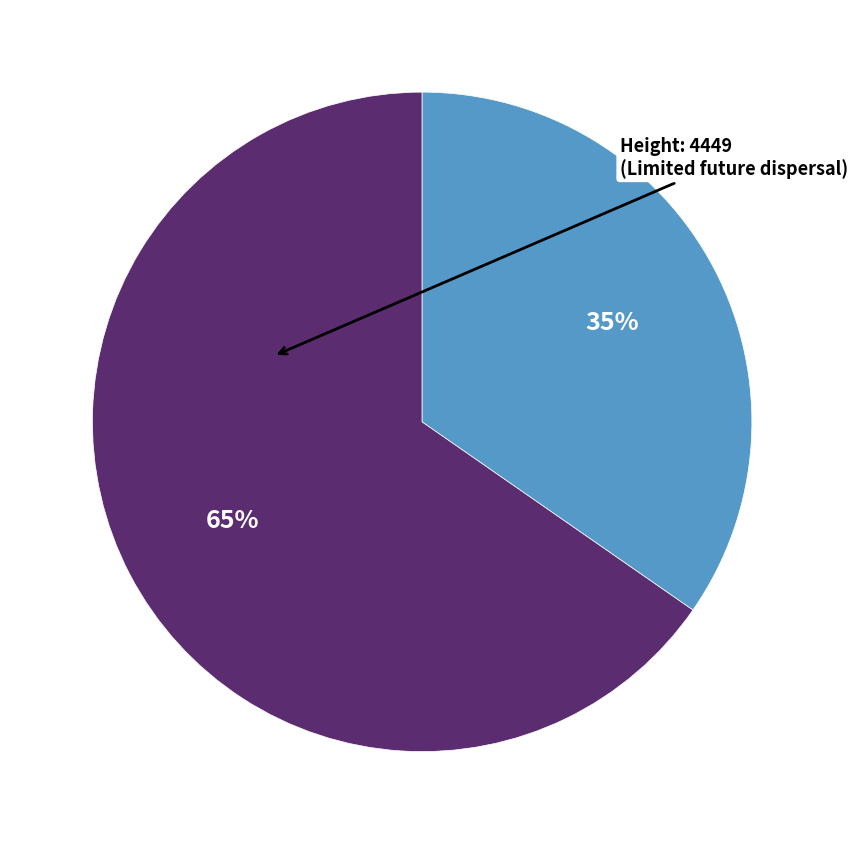

How many slices are in this pie chart?

2